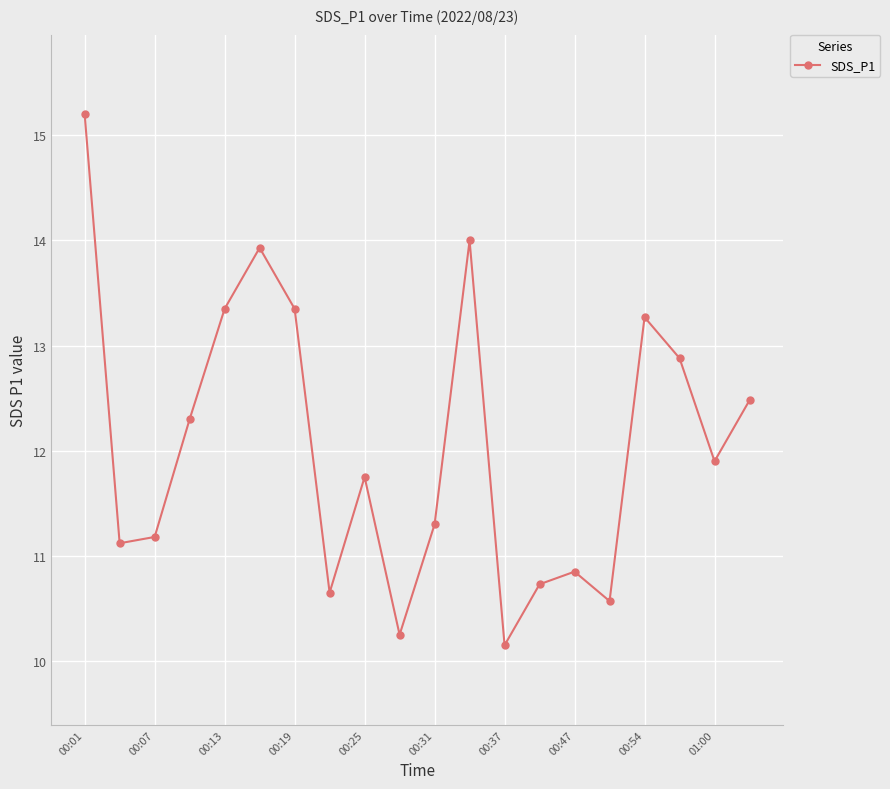

What is the value of the 1st point from the left?

15.2